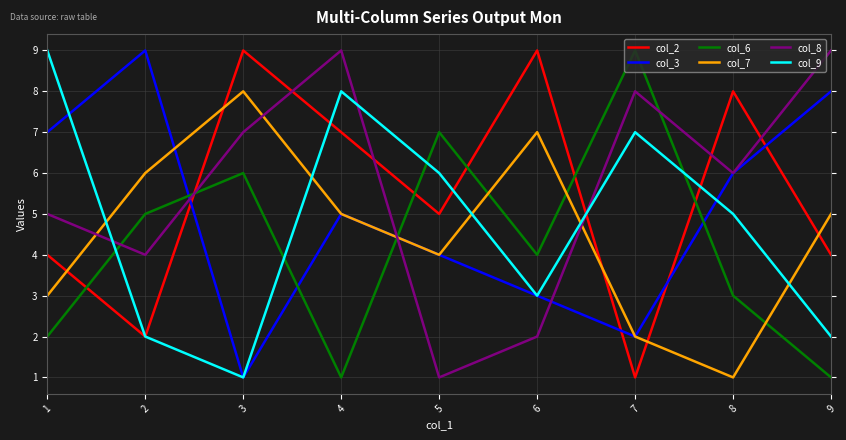

How many categories are shown in the chart?

9